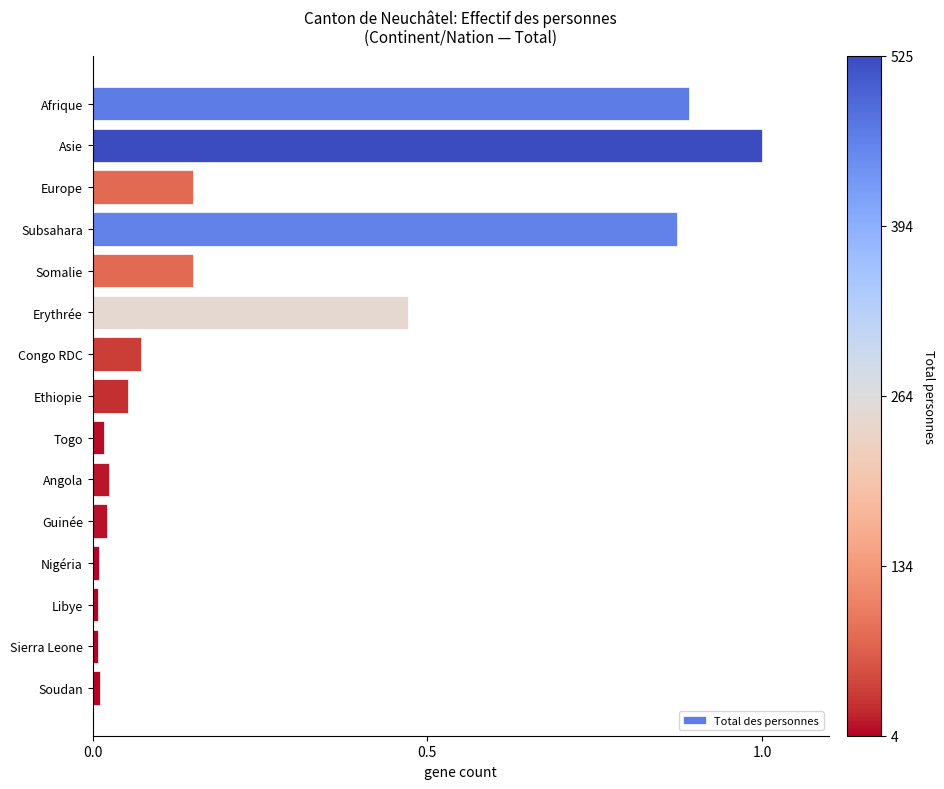

What is the change in value from Asie to Angola?

-1.0